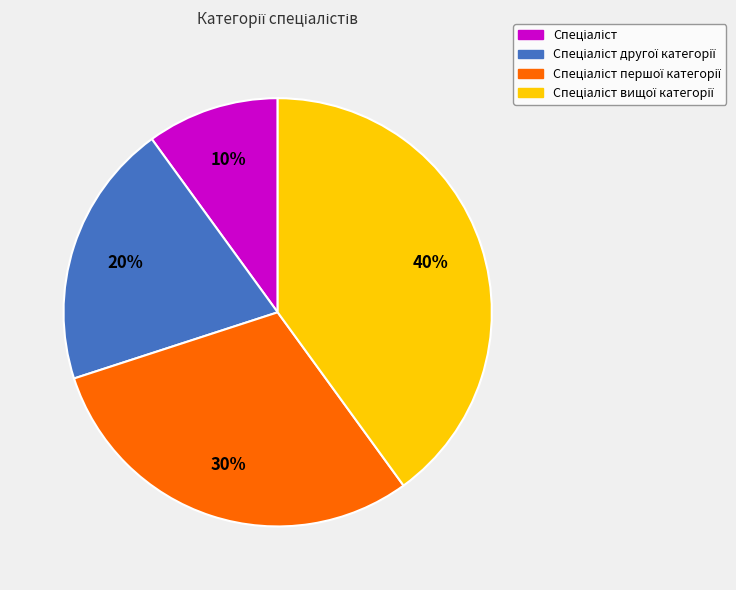

Is there any slice that represents more than half of the pie?

No